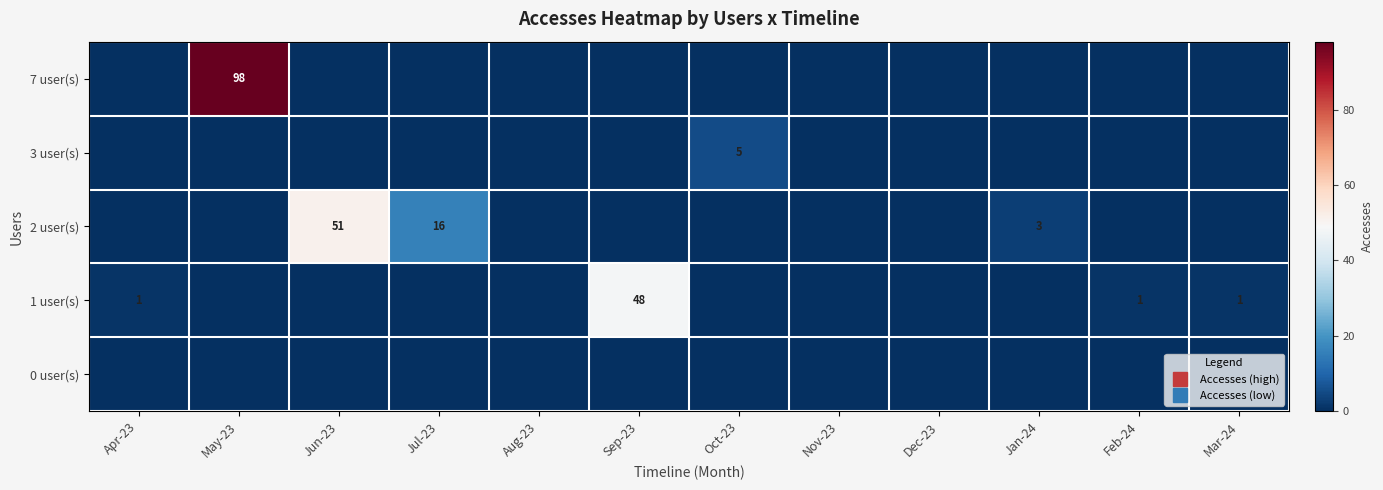

At how many categories does at least one series exceed 12?

4